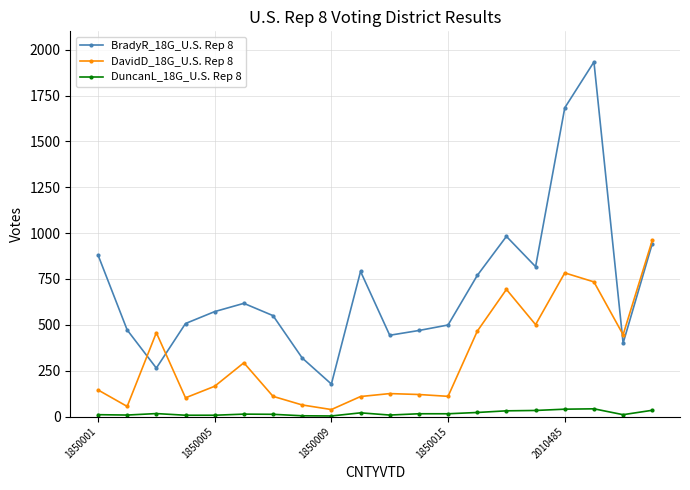

Which series has the largest range (max minus min)?

BradyR_18G_U.S. Rep 8